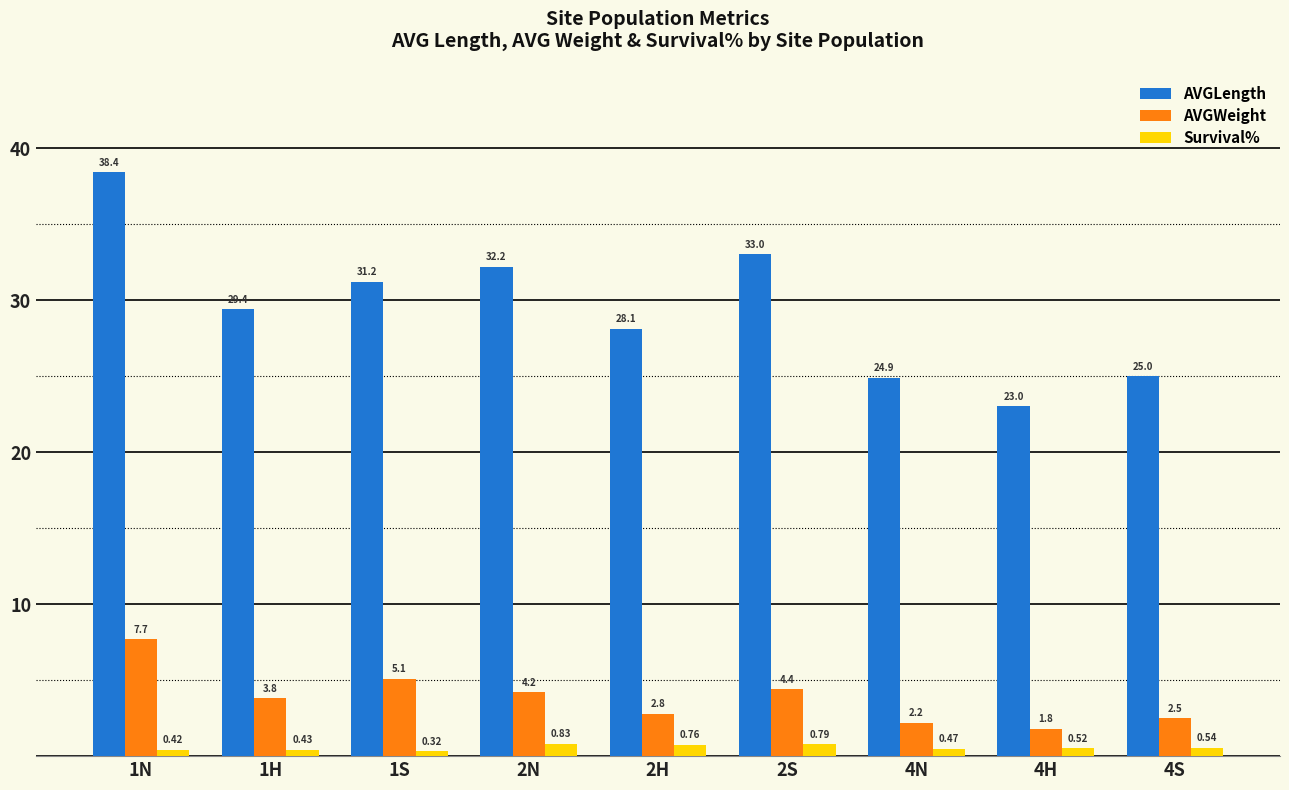

What is the total value across all series at 4N?

27.6